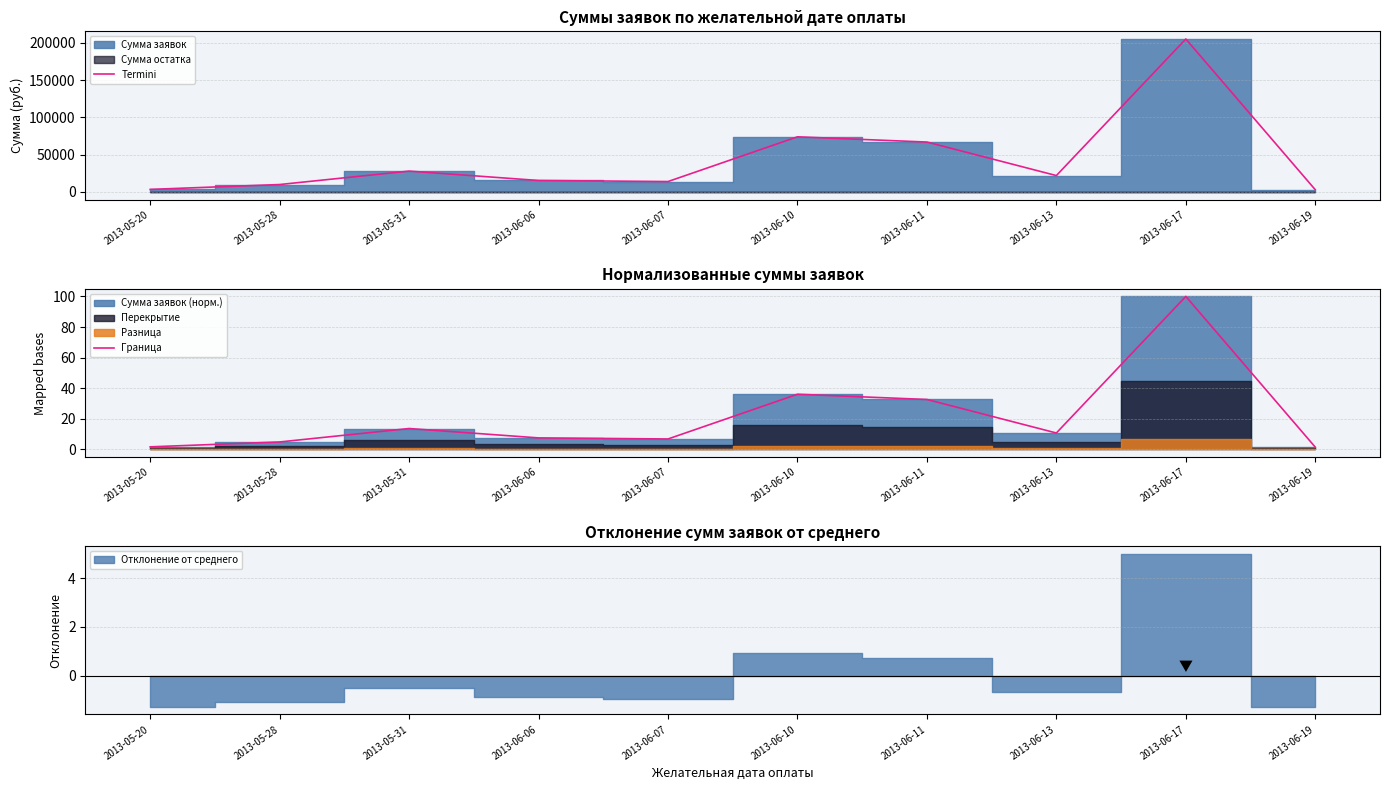

What is the difference between the maximum and second lowest values in the Граница series?

98.3